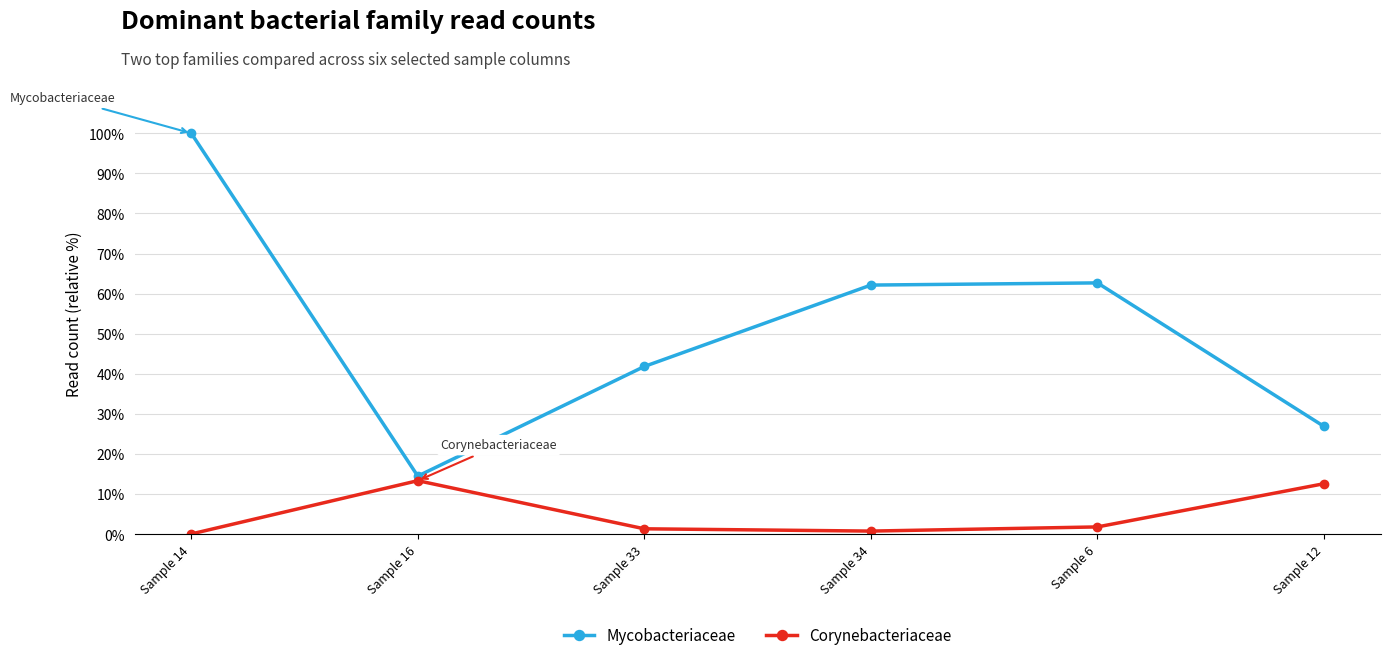

How many data points does each series have?

6